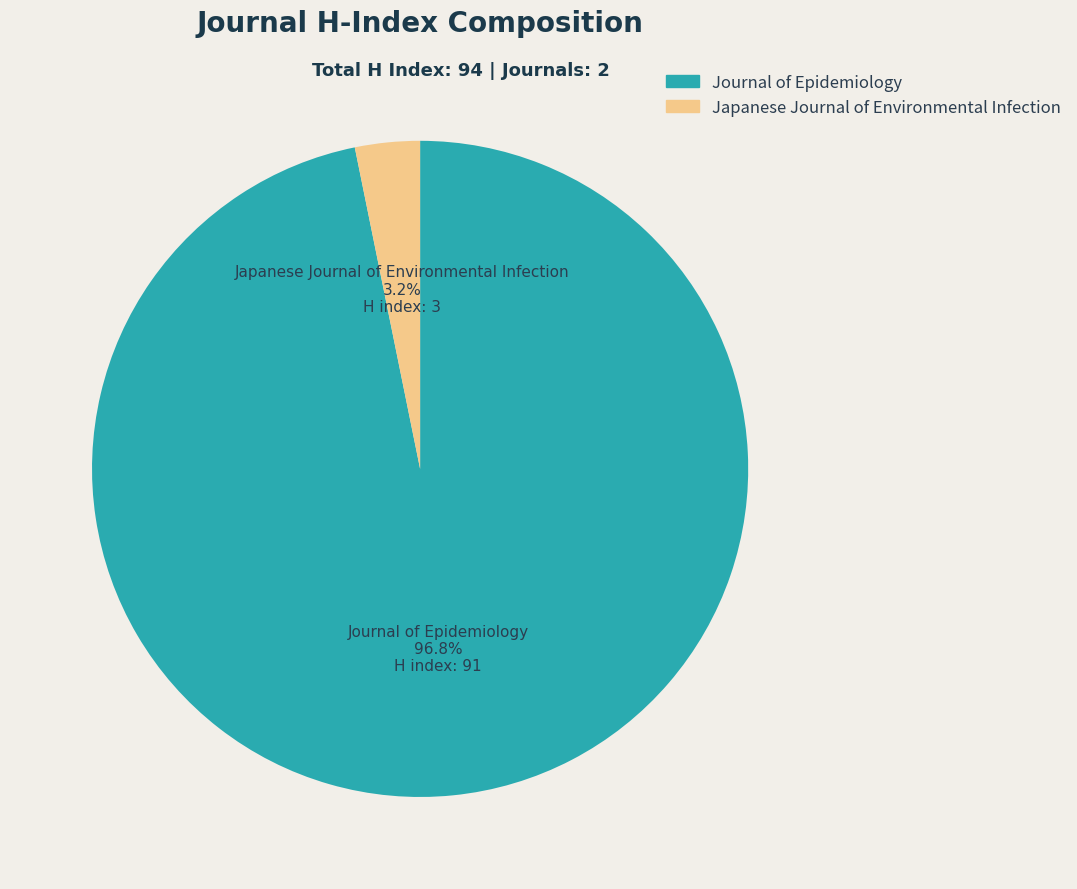

To the nearest percent, what percentage of the pie is Journal of Epidemiology?

97%